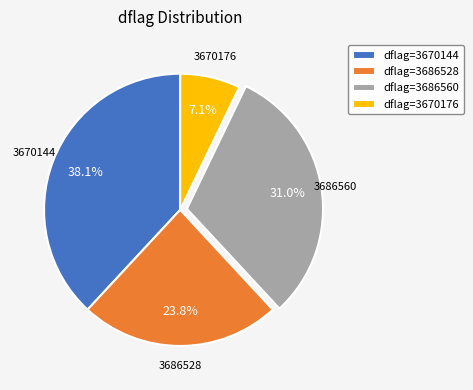

Count the number of slices in the pie.

4